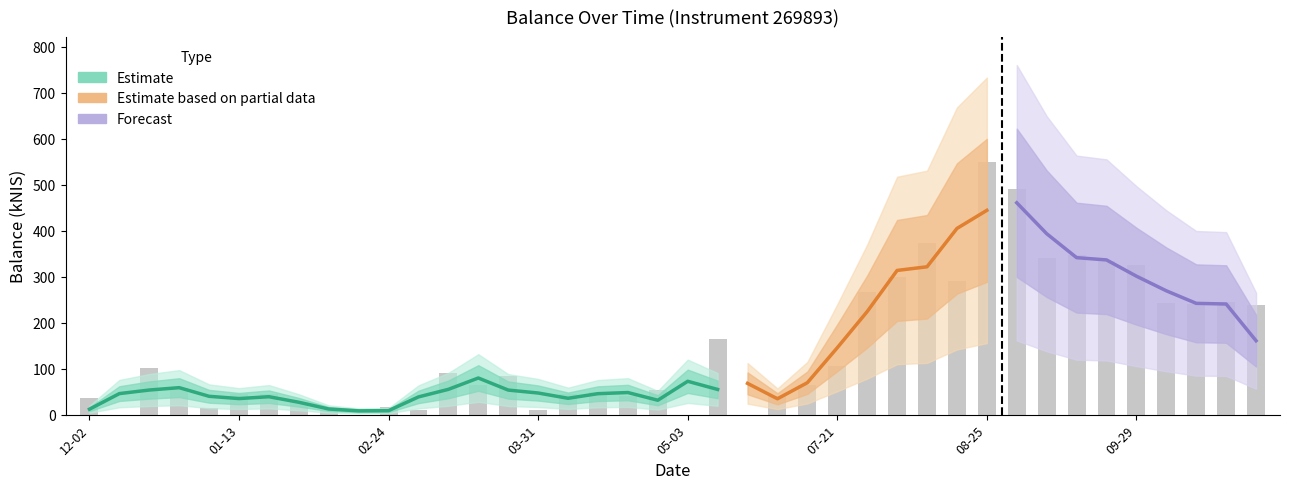

Reading right to left, what are all the values shown in this chart?

237.9	244.4	239.7	242.3	326.2	335.2	348.3	341.1	491.6	550.2	291.6	373.3	300.1	267.7	105.0	63.9	39.6	0.0	164.5	0.0	53.2	40.8	50.2	45.8	10.7	84.6	65.0	89.5	10.7	15.5	0.0	9.1	27.6	44.0	45.4	15.4	58.8	101.8	0.0	35.4